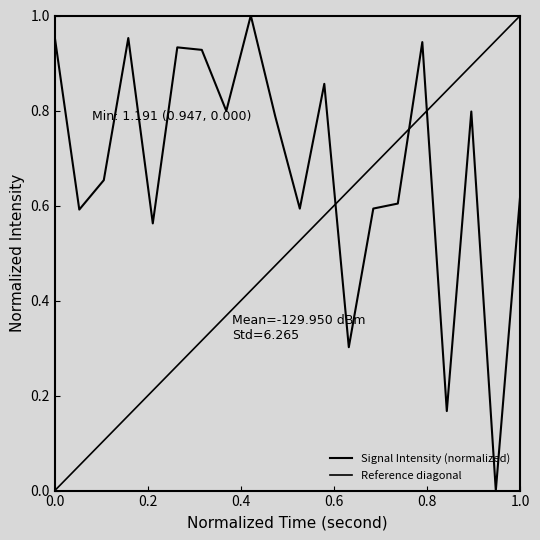

What is the value of the 12th point from the left?

0.9